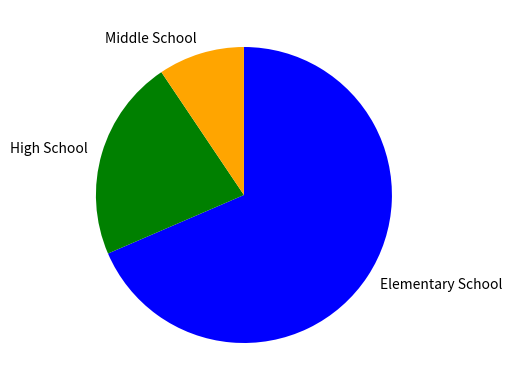

Does any single category account for the majority?

Yes